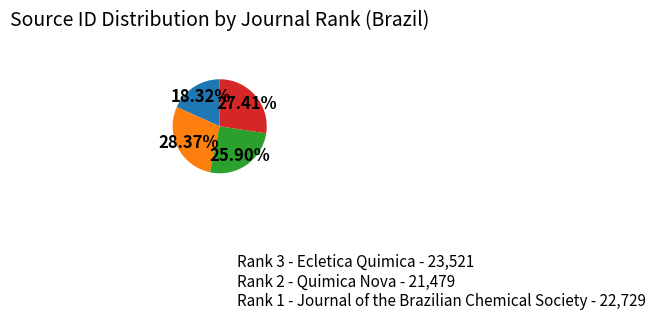

Is there a majority slice in this chart?

No